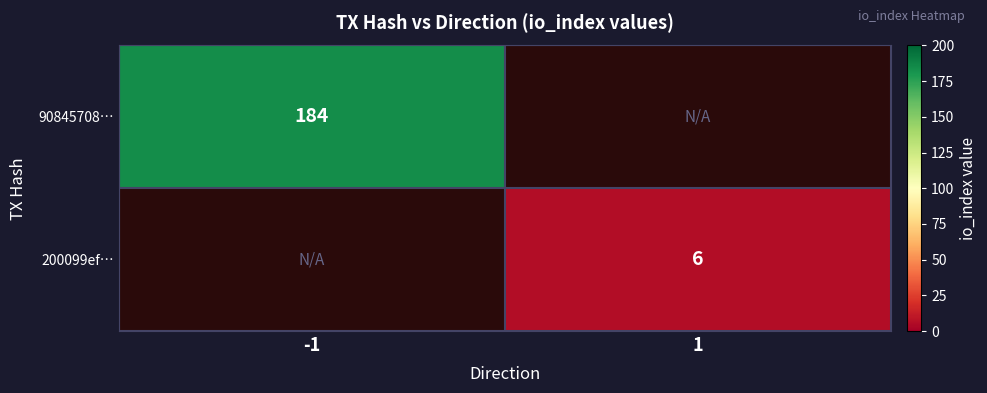

The 200099ef… series shows 2 at 1. True or false?

False